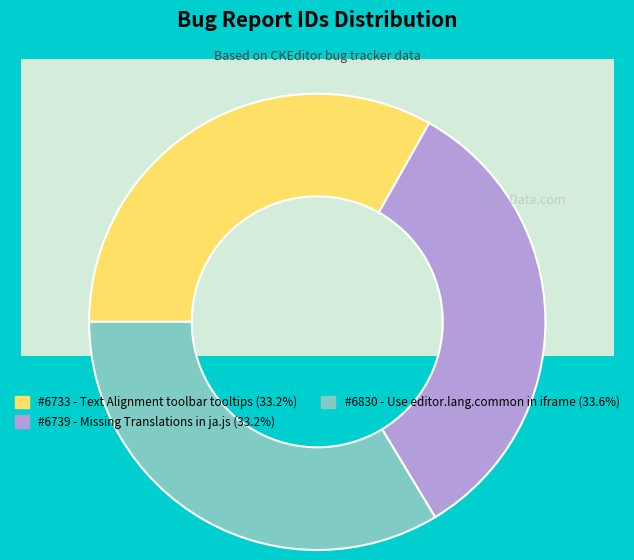

How many segments does this pie chart have?

3